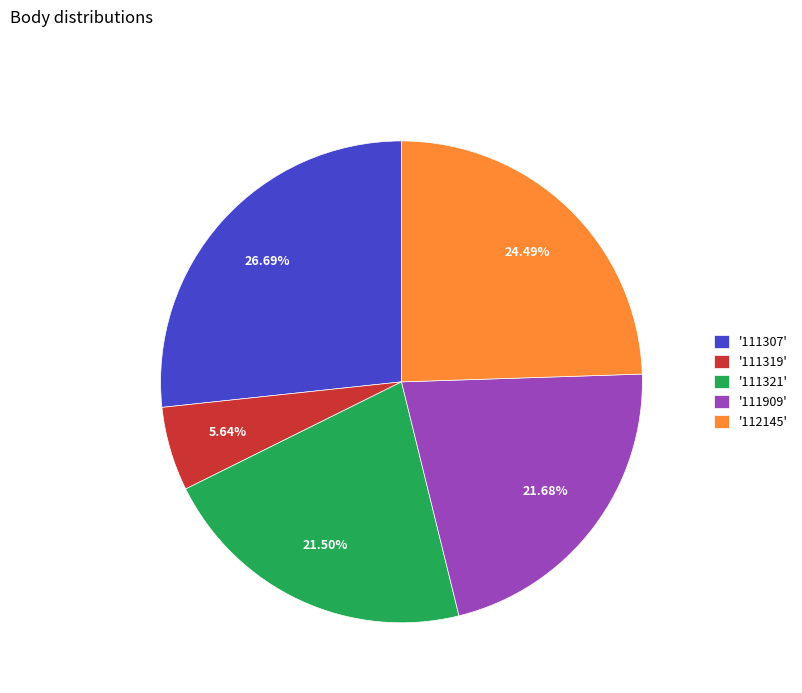

Is there a majority slice in this chart?

No